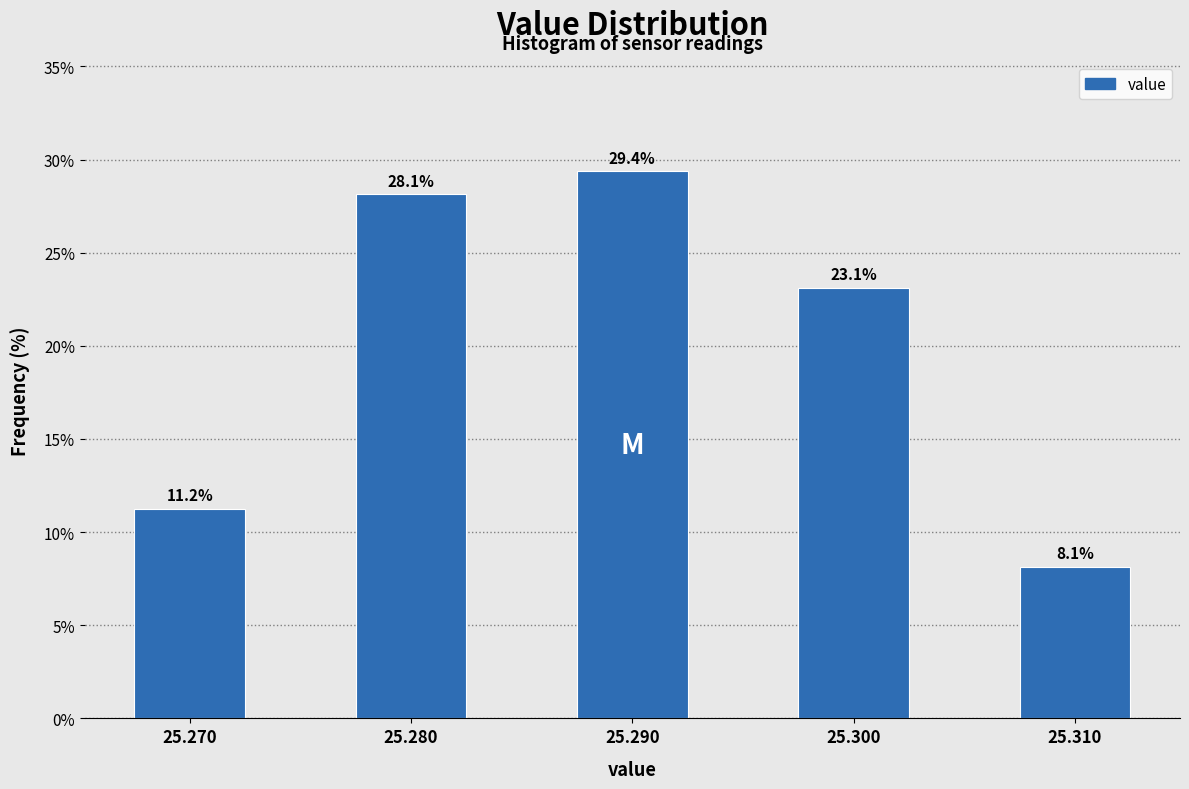

Is it true that the value at 25.280 is 47.4?

False